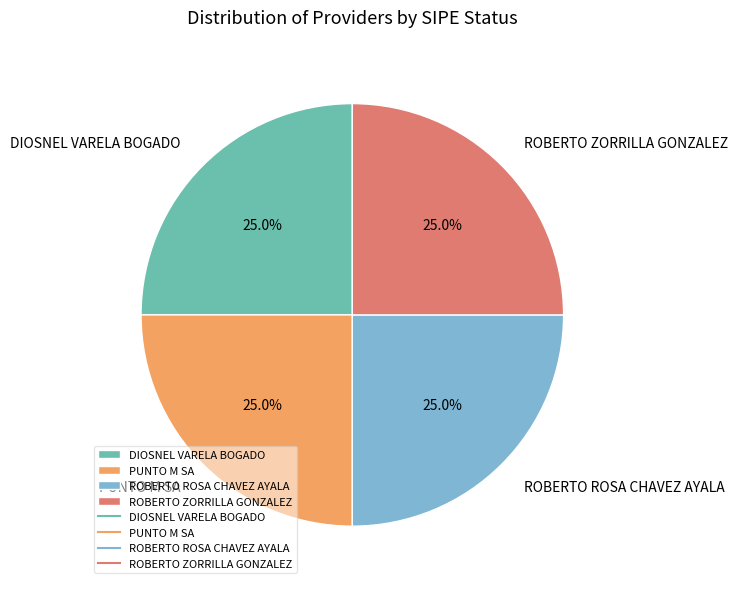

How many segments does this pie chart have?

4